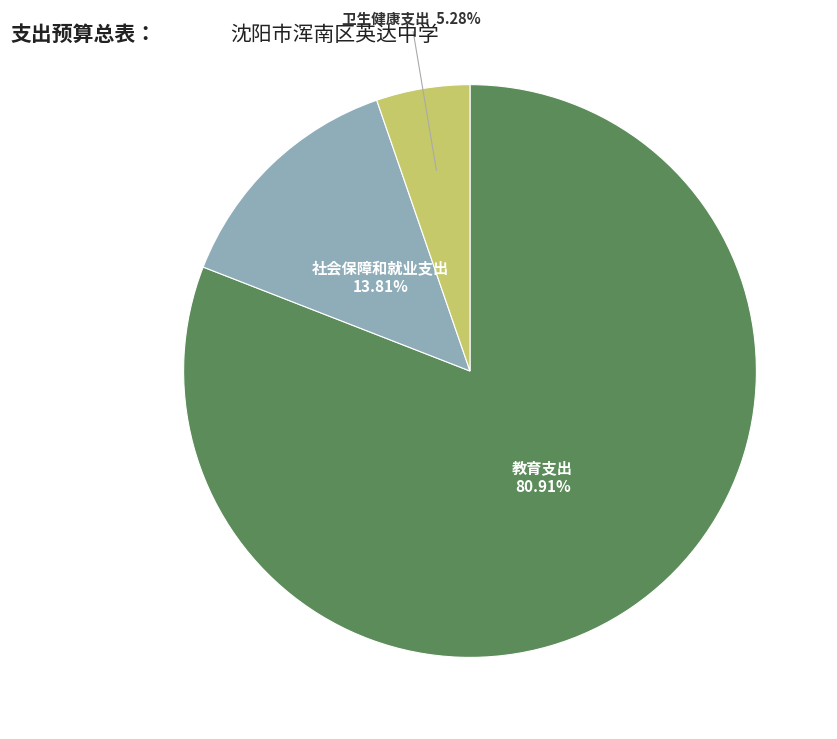

Count the number of slices in the pie.

3